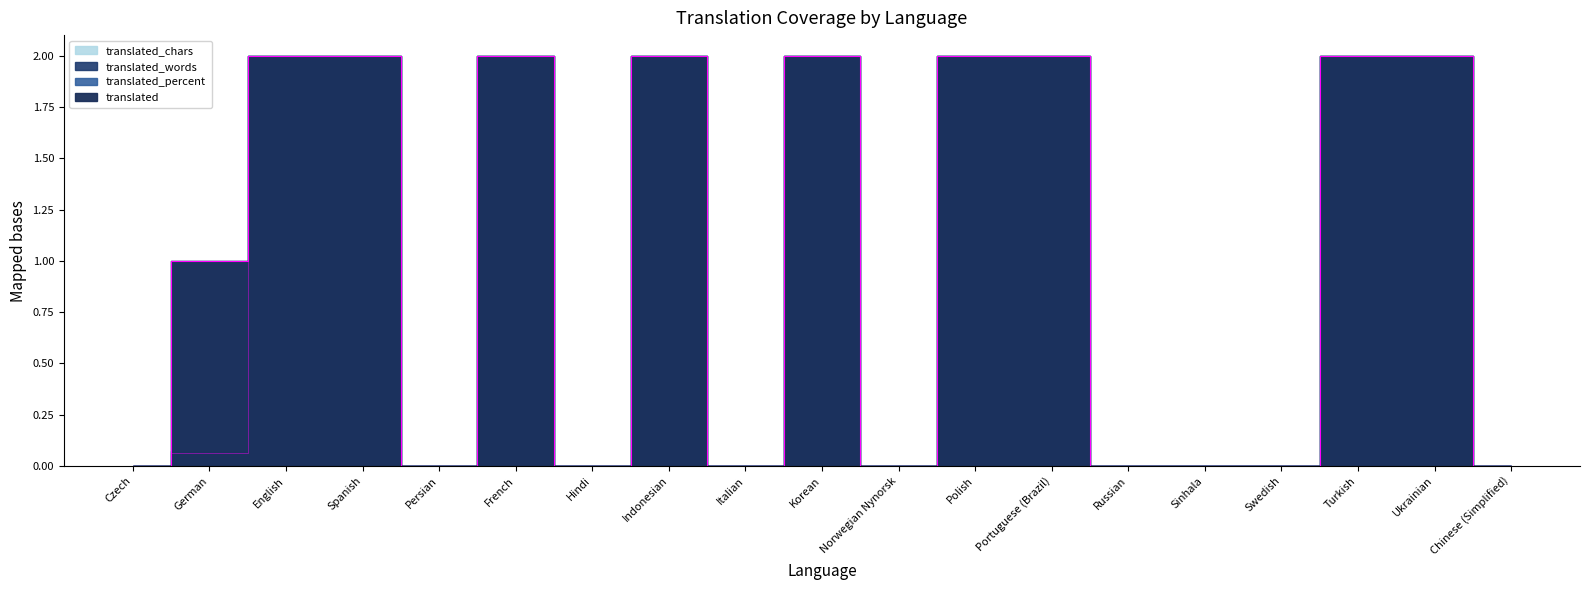

Where is the first local maximum for translated?

French